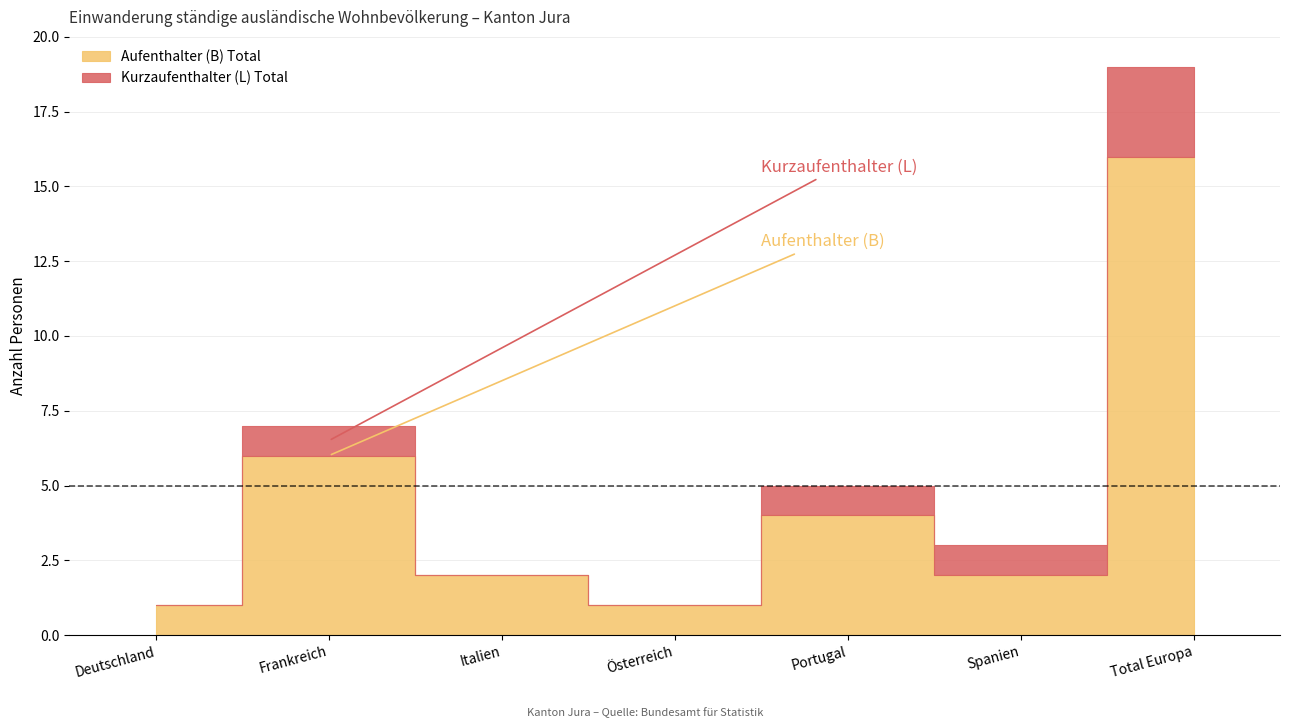

Which category has the highest value in the Kurzaufenthalter (L) Total series?

Total Europa